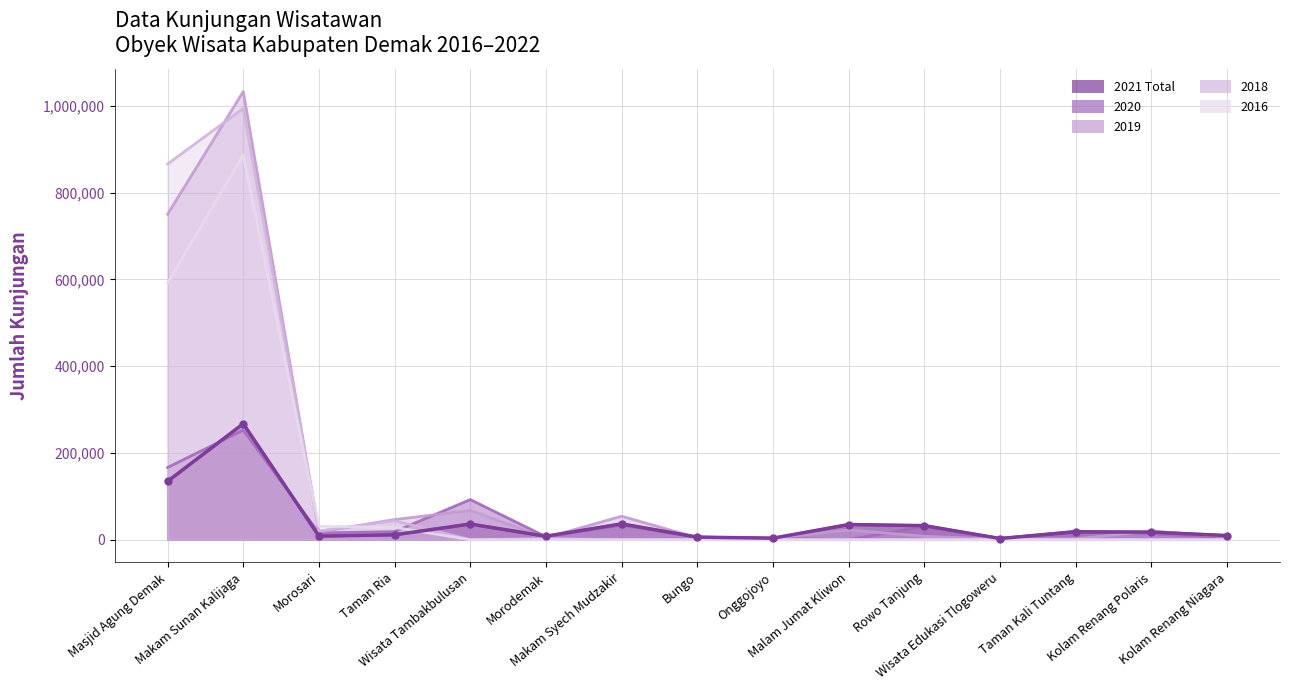

At which label does 2020 first exceed 15632?

Masjid Agung Demak